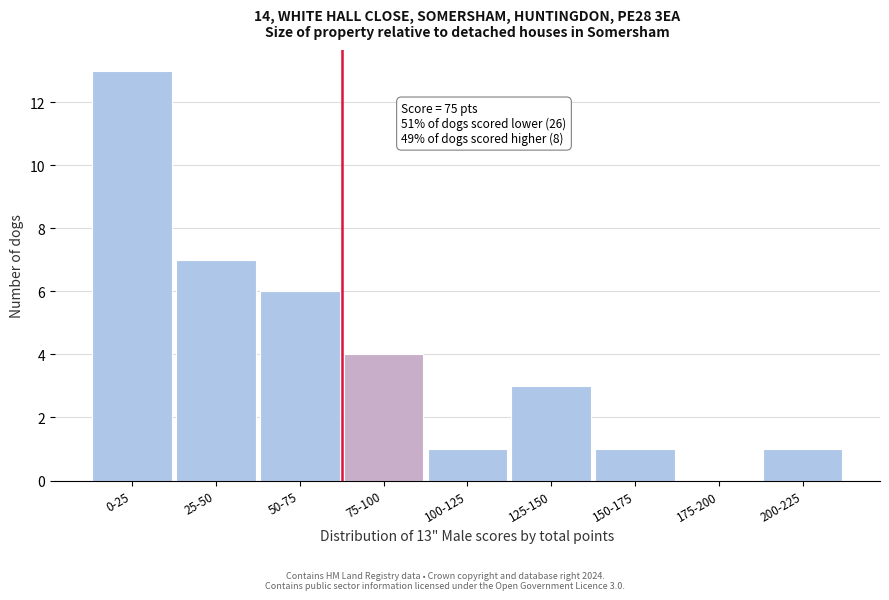

Reading left to right, transcribe all the data shown in this chart.

0-25=13	25-50=7	50-75=6	75-100=4	100-125=1	125-150=3	150-175=1	175-200=0	200-225=1